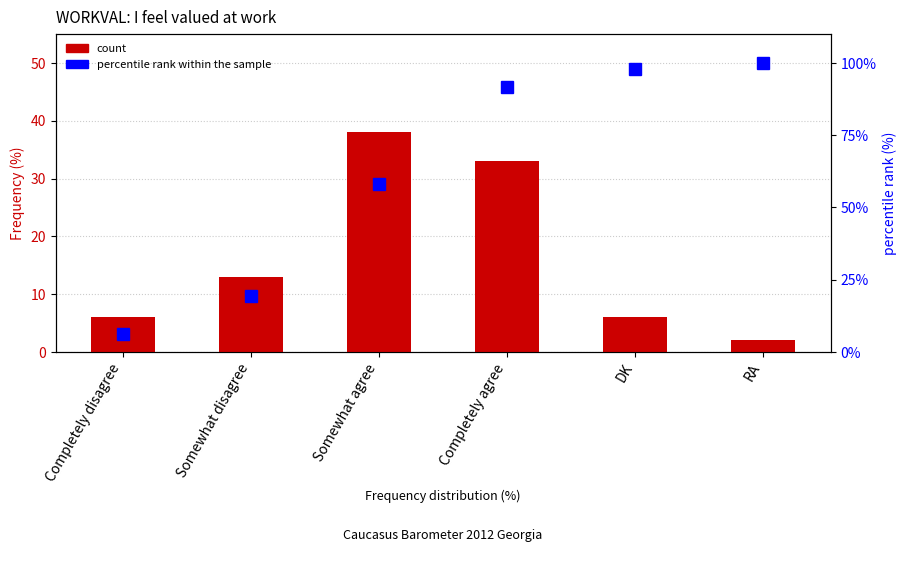

What is the average value of the count series?

16.3